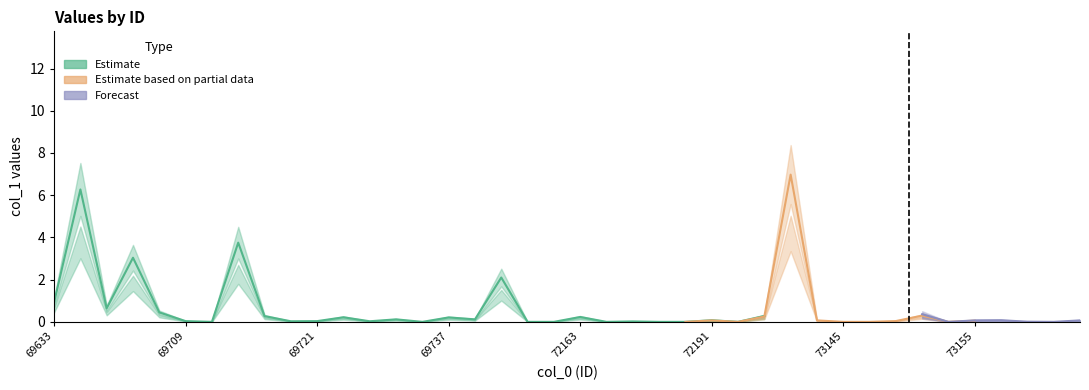

What is the sum of the Estimate values at 69729 and 69749?

2.1